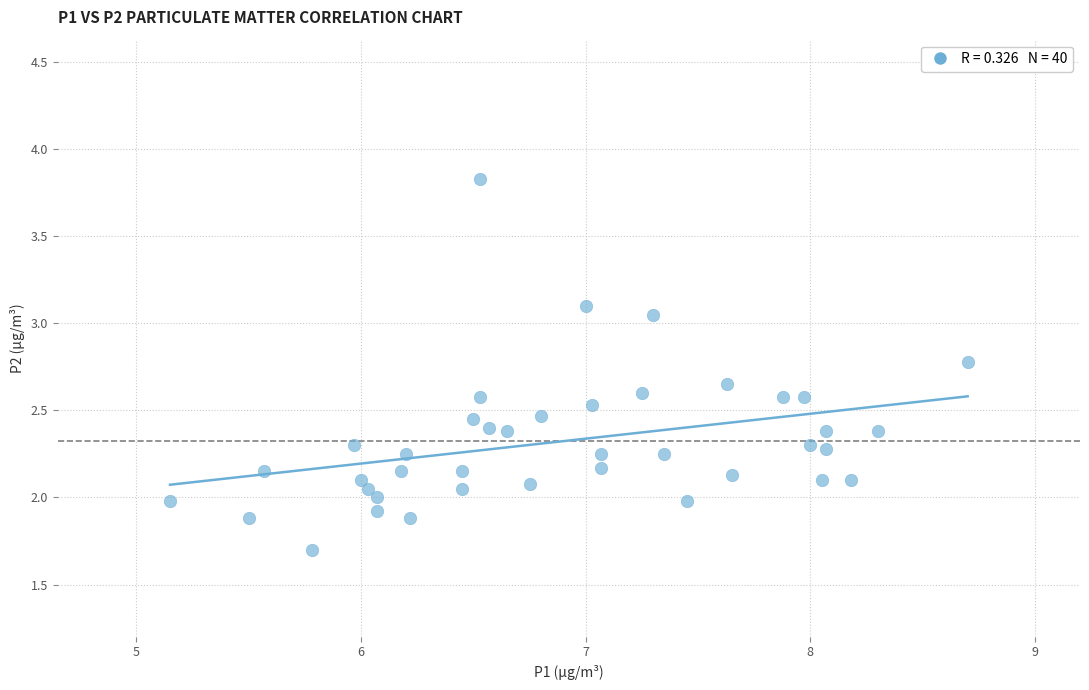

What is the range of X values (max minus min)?

3.5